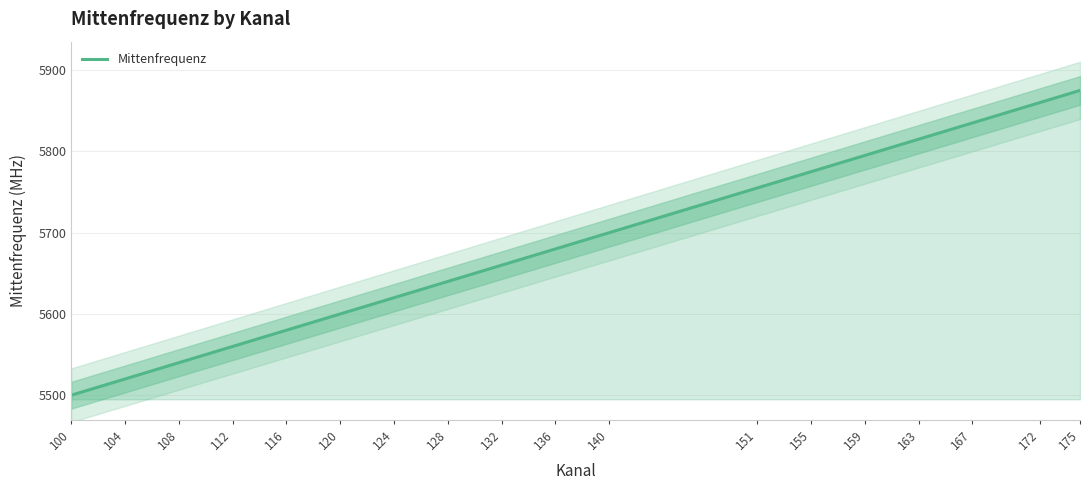

How many data points are less than 5680?

9